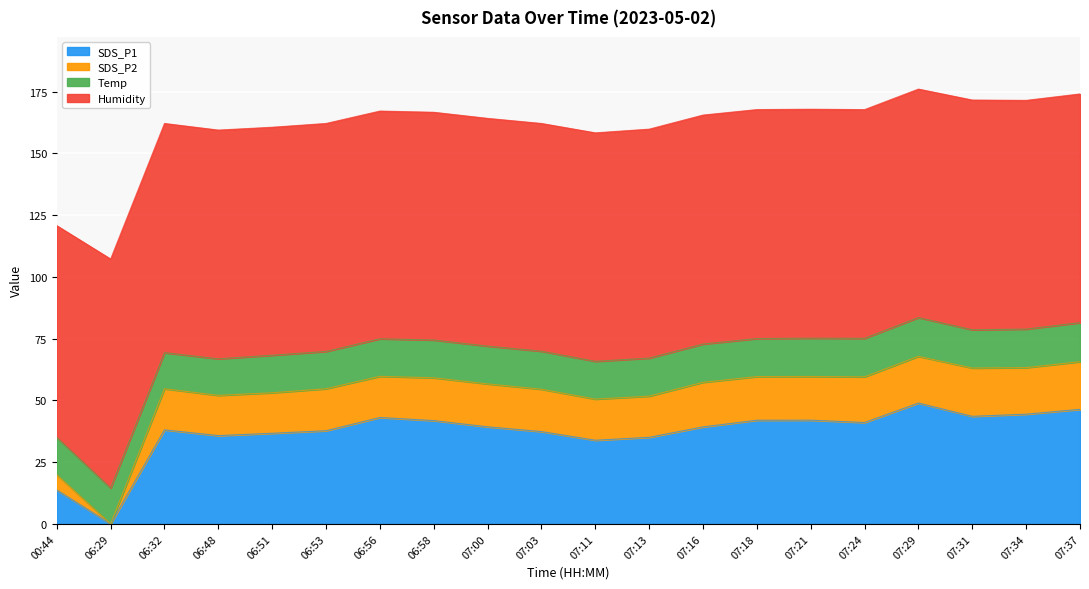

What are all the series names shown in the legend?

SDS_P1, SDS_P2, Temp, Humidity